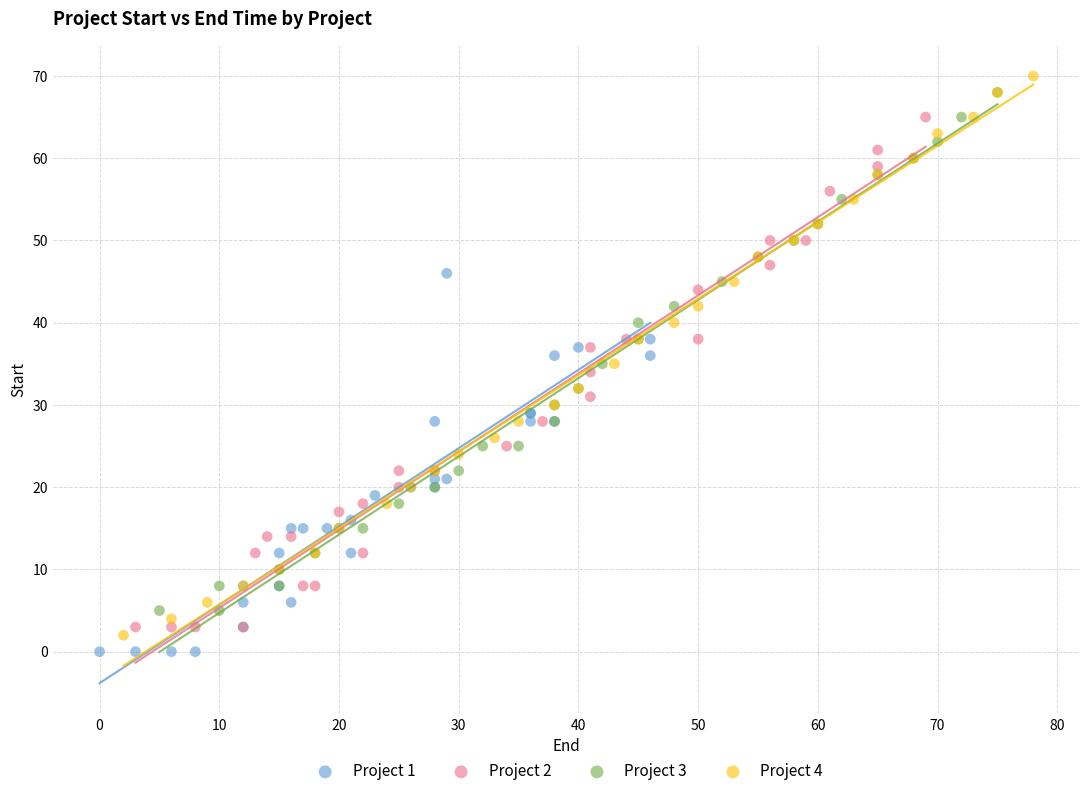

Which series has the largest Y range (max minus min)?

Project 4